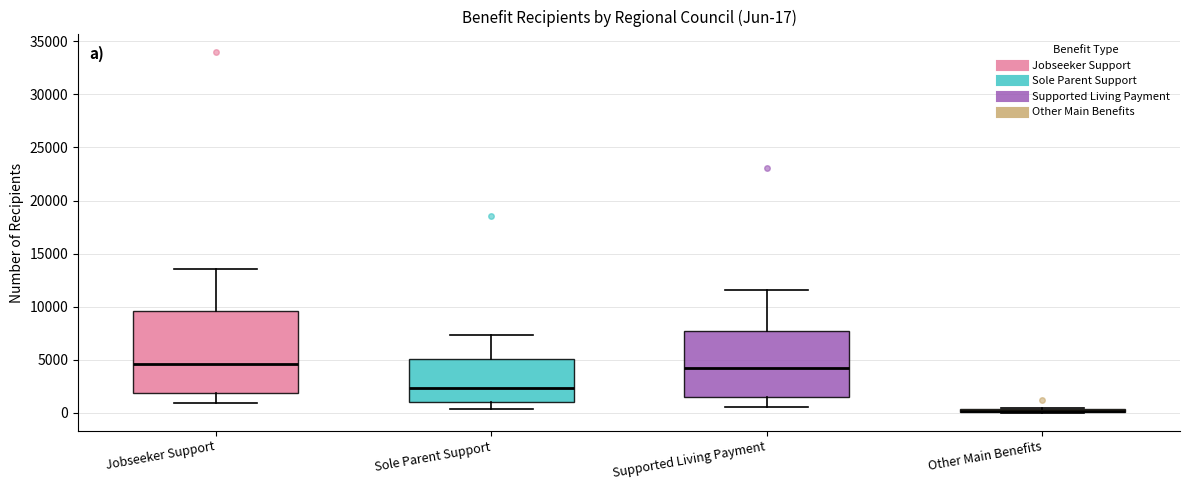

Which box is the tallest, from its lower edge to its upper edge?

Jobseeker Support